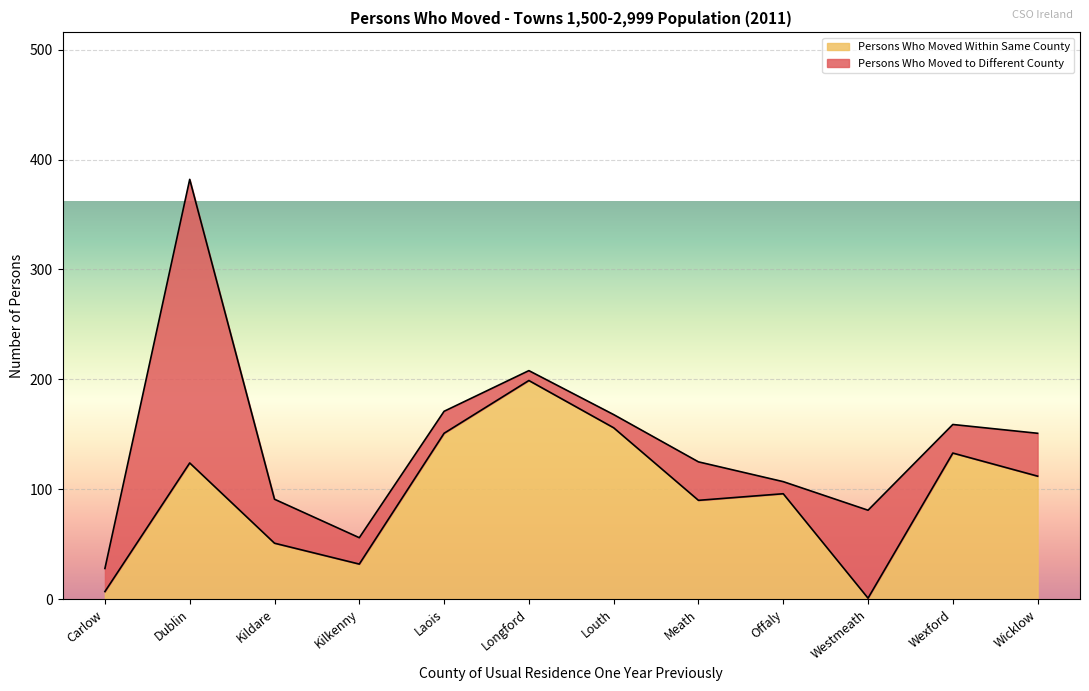

What position from the left is Offaly?

9